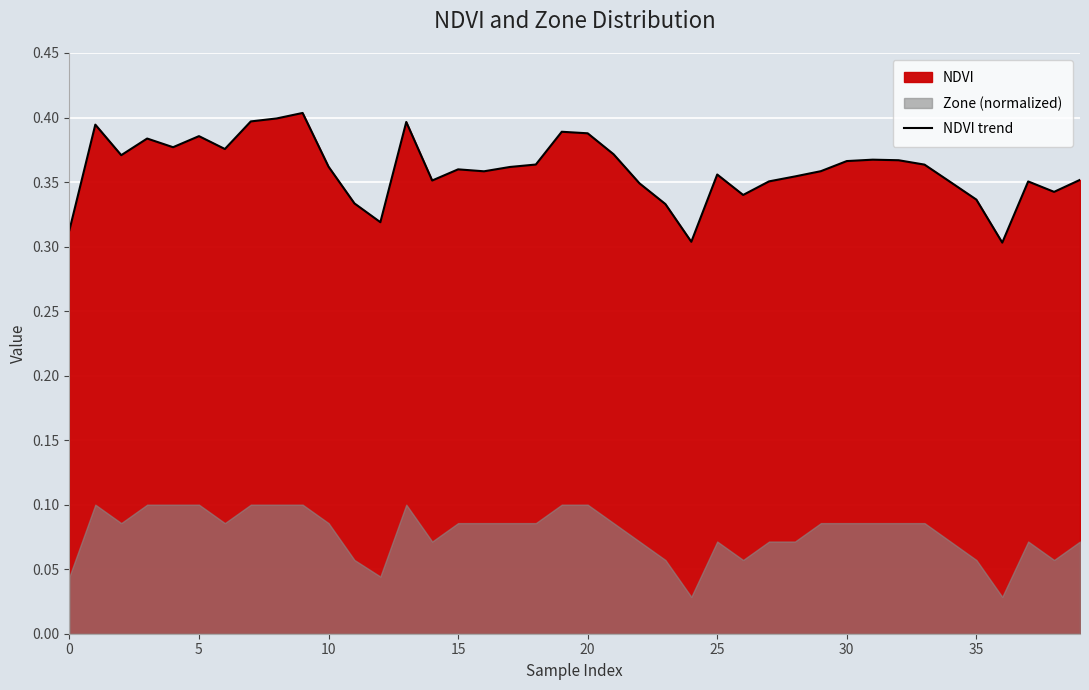

True or false: the data has more than 0 interior local peaks.

True